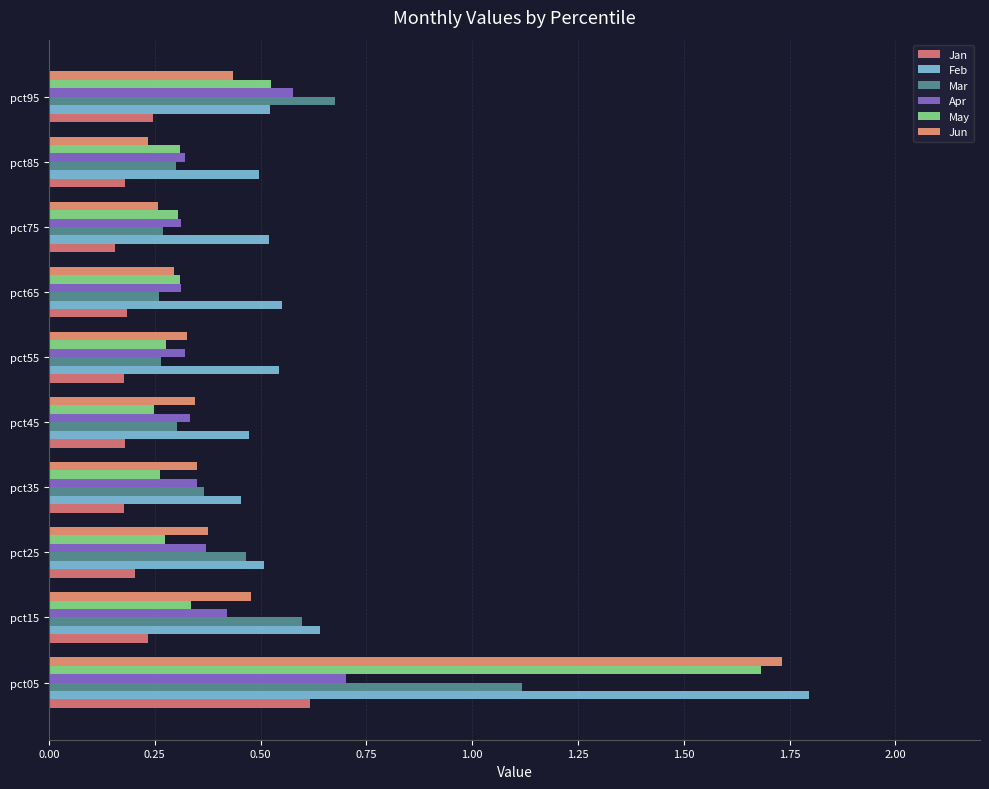

How many distinct data groups are displayed?

6